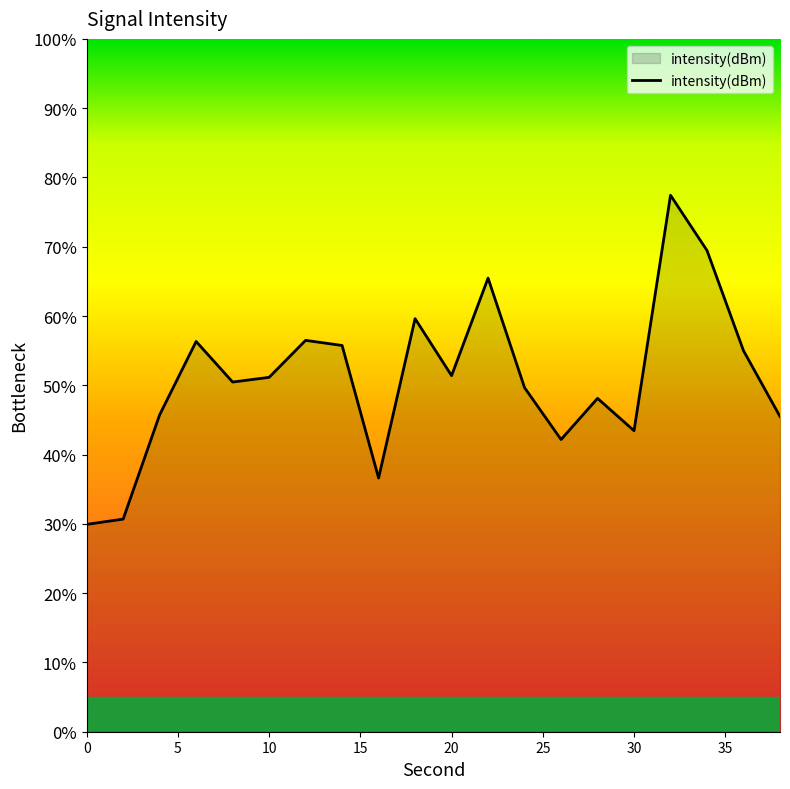

What is the maximum value shown in the chart?

77.4